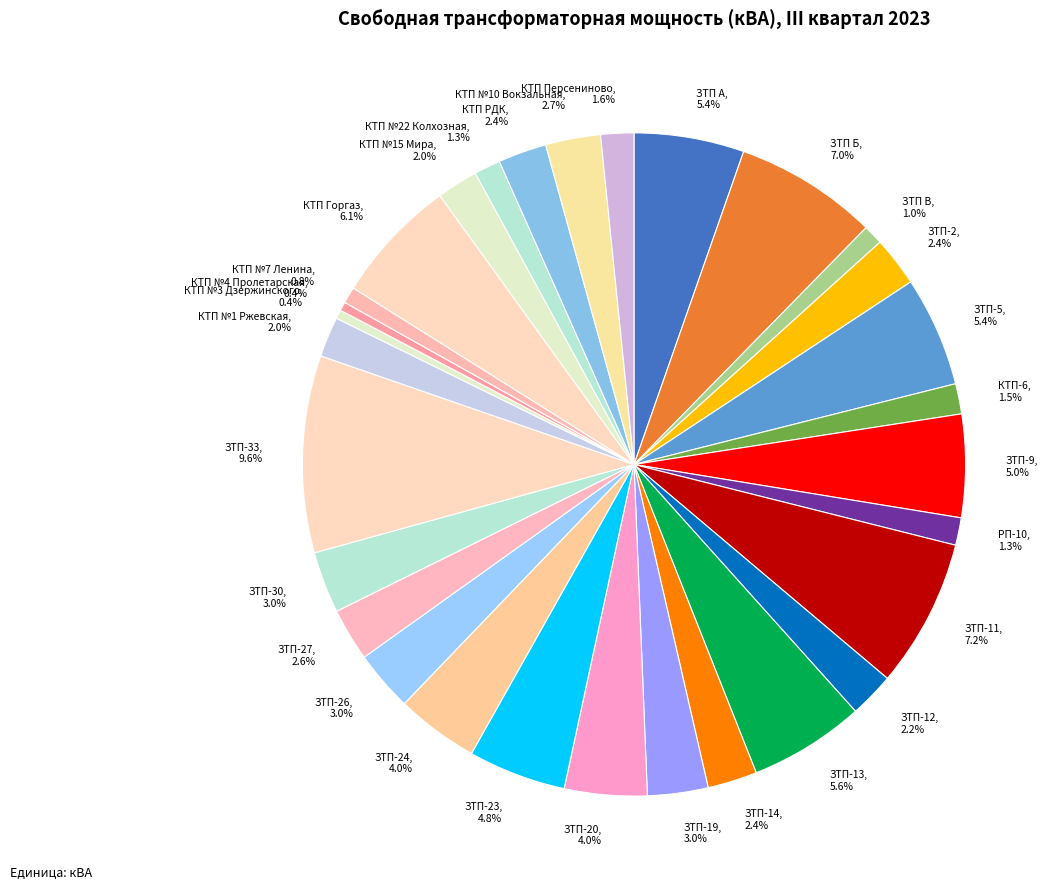

To the nearest percent, what is the average slice percentage?

3%